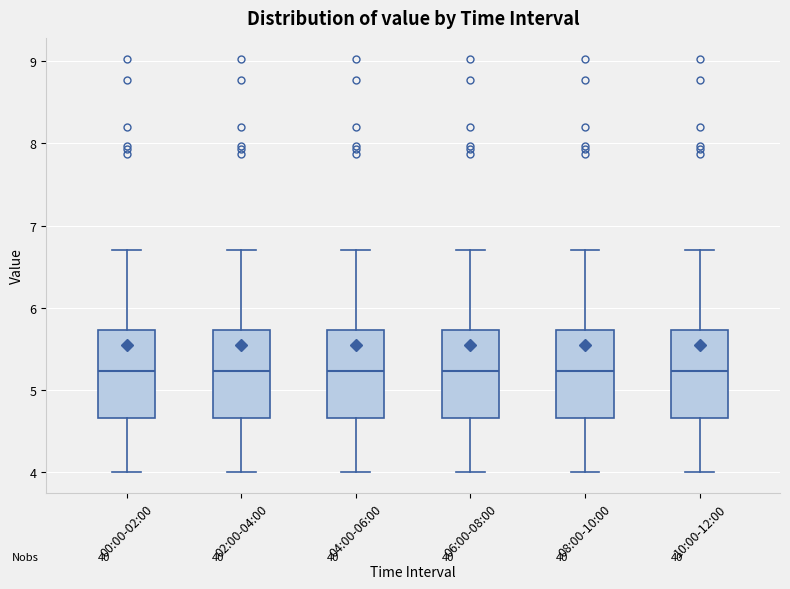

Reading left to right, transcribe this box plot: for each box, give where its median line is, the range the box spans, and where its two whiskers end, as read against the y-axis. The values are not printed on the chart, so give them approximately, as read against the axis.

00:00-02:00: median 5.2, box 4.7 to 5.7, whiskers 4.0 to 6.7
02:00-04:00: median 5.2, box 4.7 to 5.7, whiskers 4.0 to 6.7
04:00-06:00: median 5.2, box 4.7 to 5.7, whiskers 4.0 to 6.7
06:00-08:00: median 5.2, box 4.7 to 5.7, whiskers 4.0 to 6.7
08:00-10:00: median 5.2, box 4.7 to 5.7, whiskers 4.0 to 6.7
10:00-12:00: median 5.2, box 4.7 to 5.7, whiskers 4.0 to 6.7